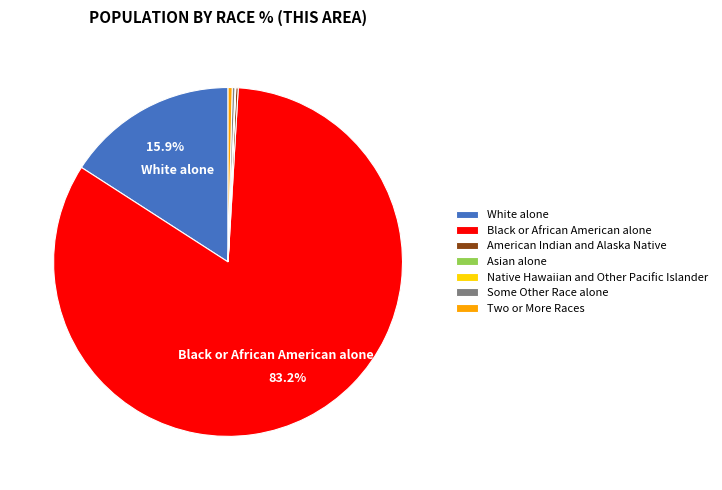

Does any single category account for the majority?

Yes